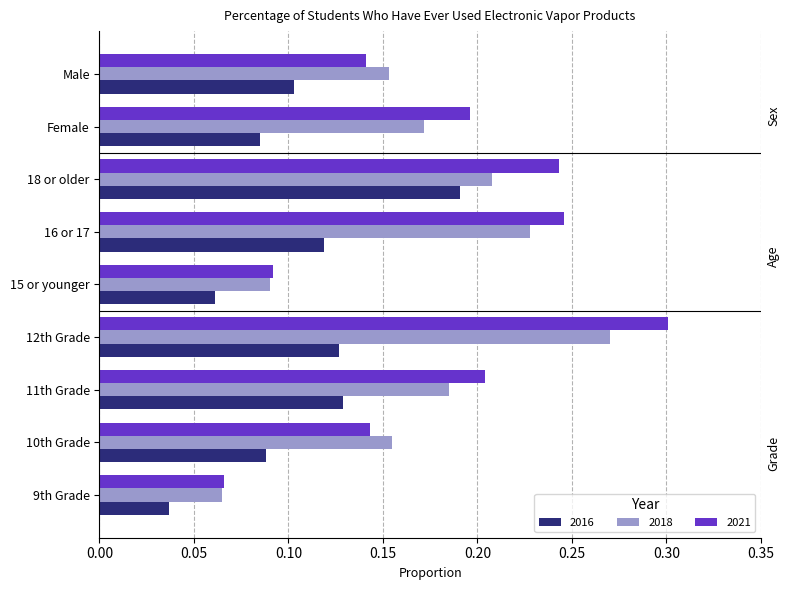

Which category has the highest value in the 2016 series?

18 or older